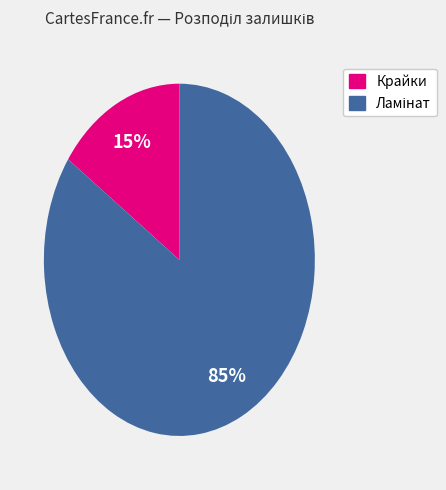

Does any single category account for the majority?

Yes